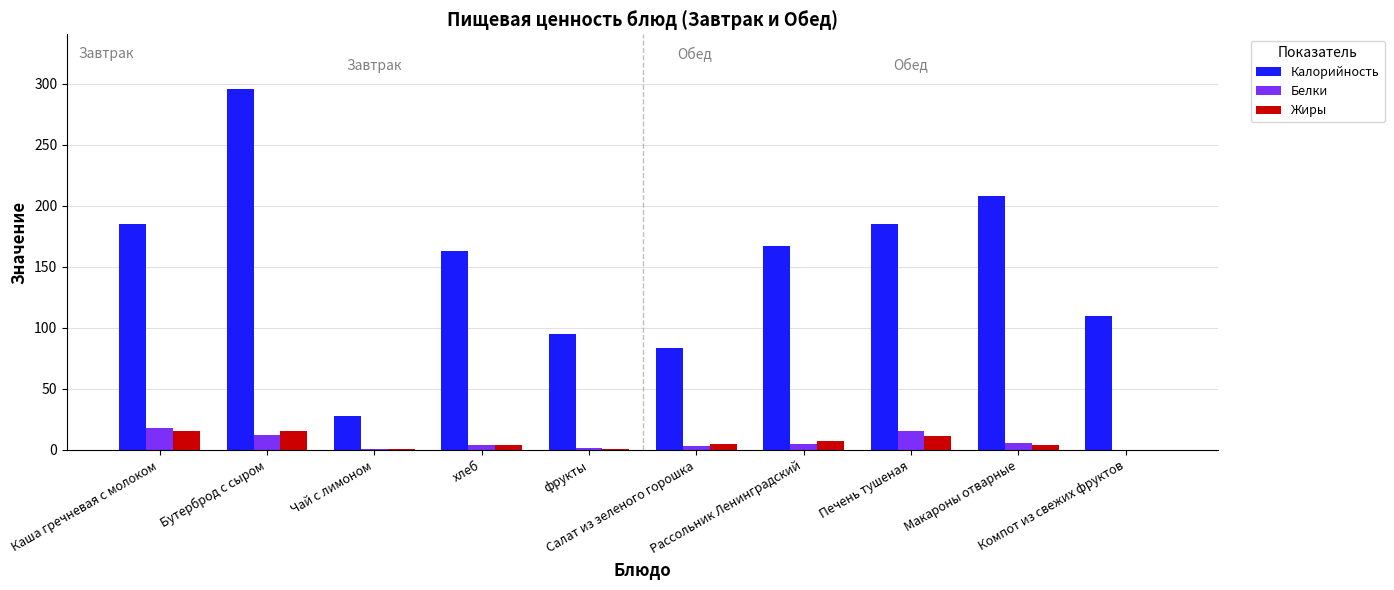

Which series has the widest spread of values?

Калорийность